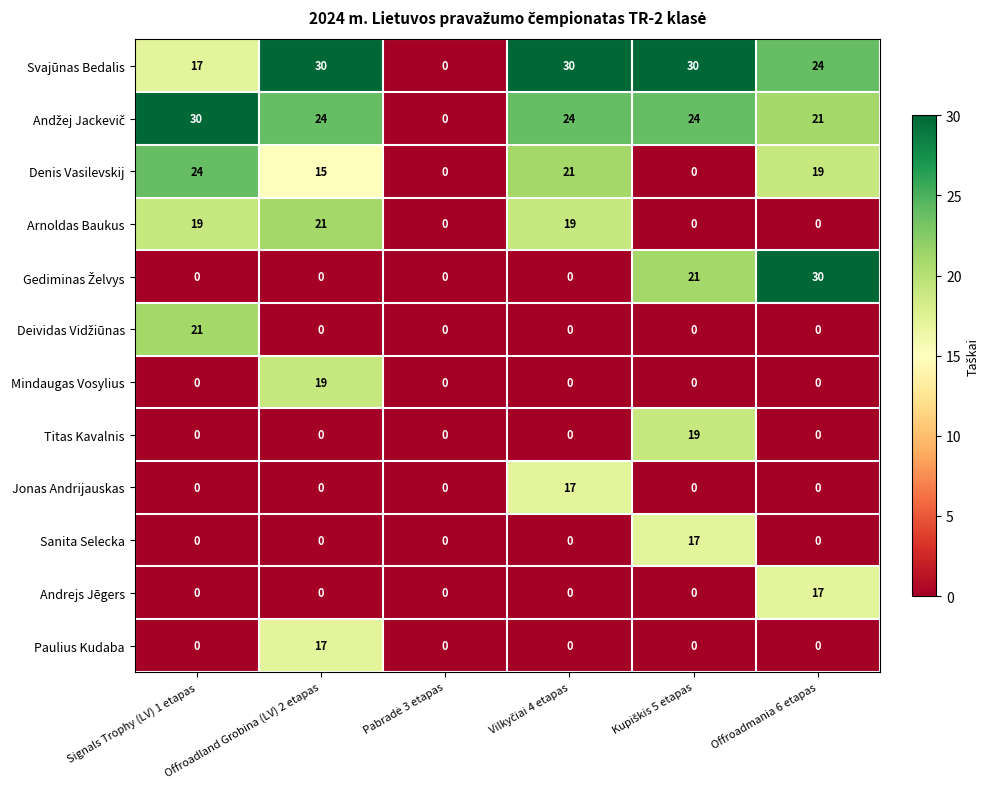

What is the highest value of the Titas Kavalnis series?

19